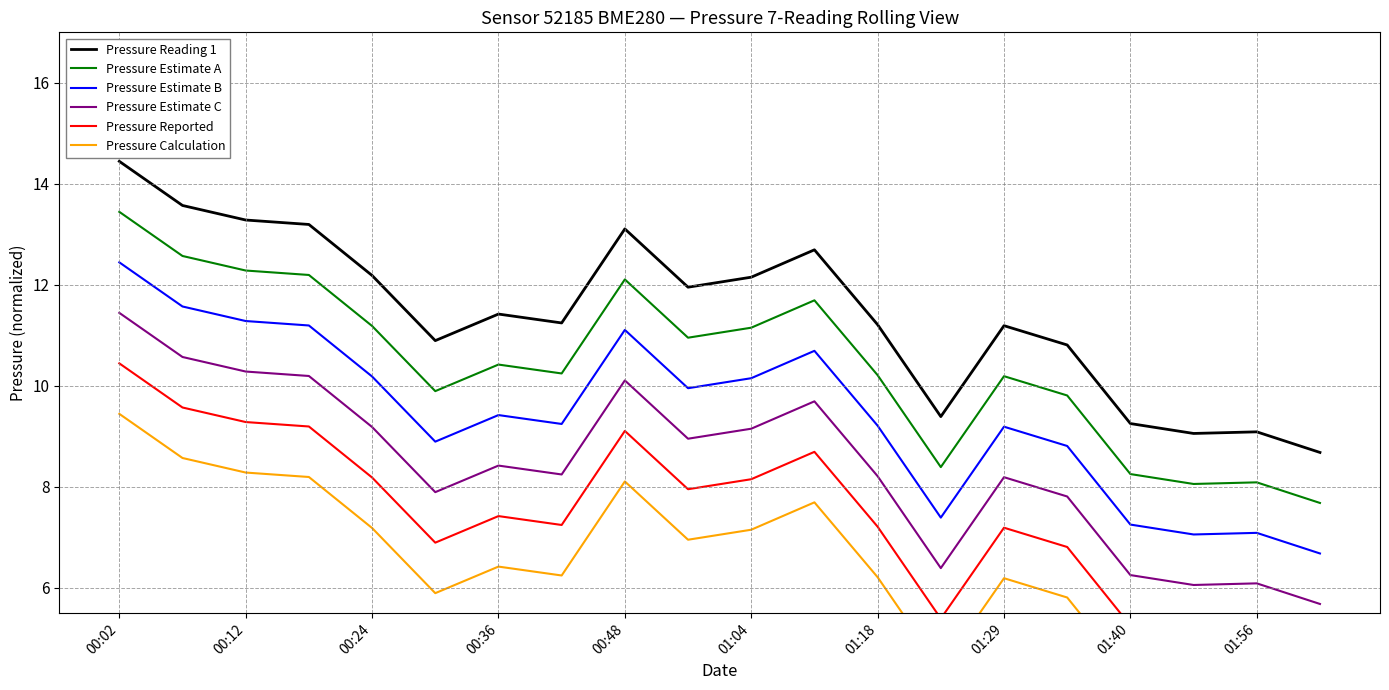

What is the maximum value for Pressure Estimate C?

11.4